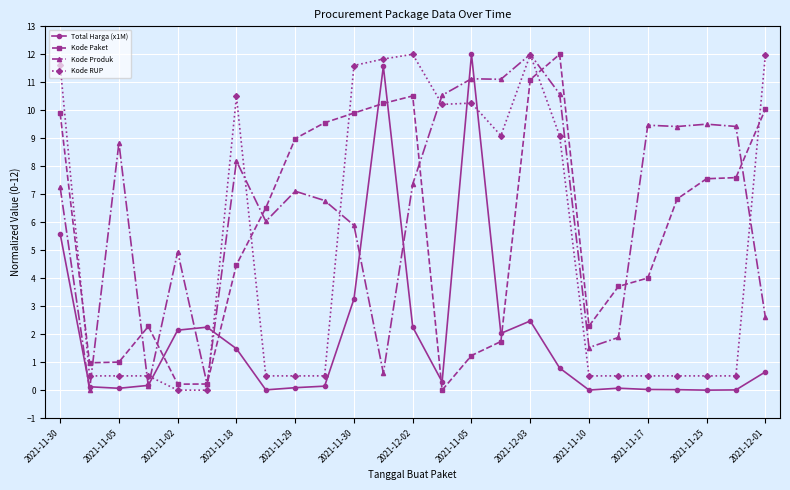

After their last crossing, which series has the higher values: Total Harga (x1M) or Kode RUP?

Kode RUP